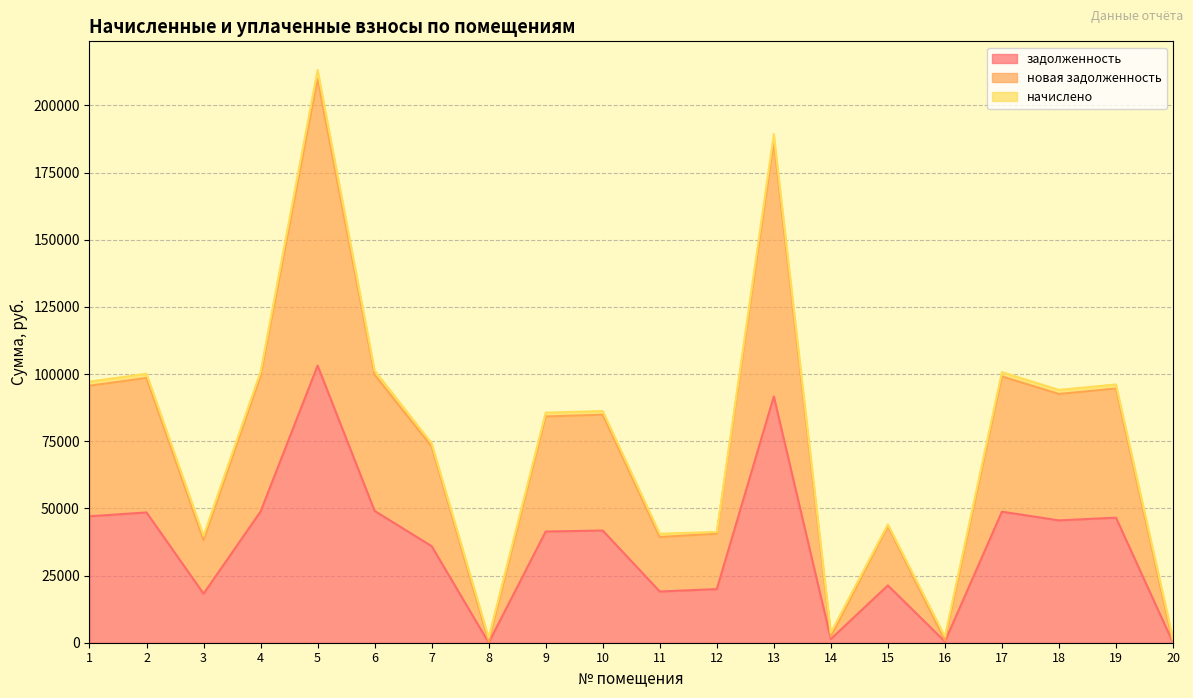

Does the chart display data point markers on the line(s)?

No